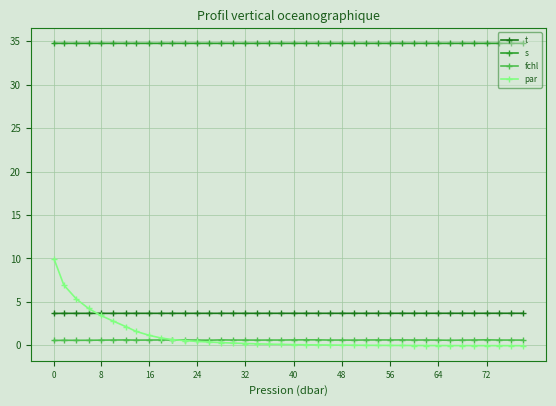

Rank the series by their maximum value, from lowest to highest.

fchl, t, par, s